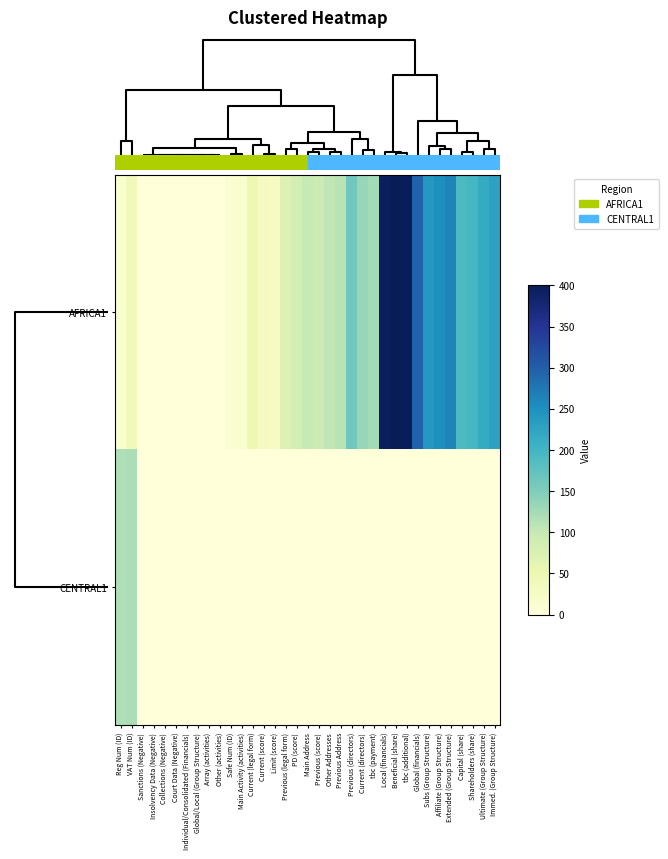

Reading right to left, transcribe all the data shown in this chart.

AFRICA1: Immed. (Group Structure)=228	Ultimate (Group Structure)=216	Shareholders (share)=197	Capital (share)=191	Extended (Group Structure)=263	Affiliate (Group Structure)=252	Subs (Group Structure)=240	Global (financials)=296	tbc (additional)=398	Beneficial (share)=401	Local (financials)=394	tbc (payment)=125	Current (directors)=134	Previous (directors)=162	Previous Address=111	Other Addresses=105	Previous (score)=93	Main Address=99	PD (score)=84	Previous (legal form)=73	Limit (score)=28	Current (score)=30	Current (legal form)=48	Main Activity (activities)=14	Safe Num (ID)=12	Other (activities)=0	Array (activities)=0	Global/Local (Group Structure)=0	Individual/Consolidated (Financials)=0	Court Data (Negative)=0	Collections (Negative)=0	Insolvency Data (Negative)=0	Sanctions (Negative)=0	VAT Num (ID)=41	Reg Num (ID)=13
CENTRAL1: Immed. (Group Structure)=0	Ultimate (Group Structure)=0	Shareholders (share)=0	Capital (share)=0	Extended (Group Structure)=0	Affiliate (Group Structure)=0	Subs (Group Structure)=0	Global (financials)=0	tbc (additional)=0	Beneficial (share)=0	Local (financials)=0	tbc (payment)=0	Current (directors)=0	Previous (directors)=0	Previous Address=0	Other Addresses=0	Previous (score)=0	Main Address=0	PD (score)=0	Previous (legal form)=0	Limit (score)=0	Current (score)=0	Current (legal form)=0	Main Activity (activities)=0	Safe Num (ID)=0	Other (activities)=0	Array (activities)=0	Global/Local (Group Structure)=0	Individual/Consolidated (Financials)=0	Court Data (Negative)=0	Collections (Negative)=0	Insolvency Data (Negative)=0	Sanctions (Negative)=0	VAT Num (ID)=120	Reg Num (ID)=117